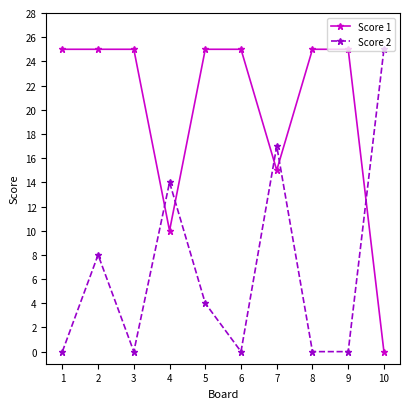

Is the value of Score 2 at 2 greater than the value of Score 1 at 5?

No